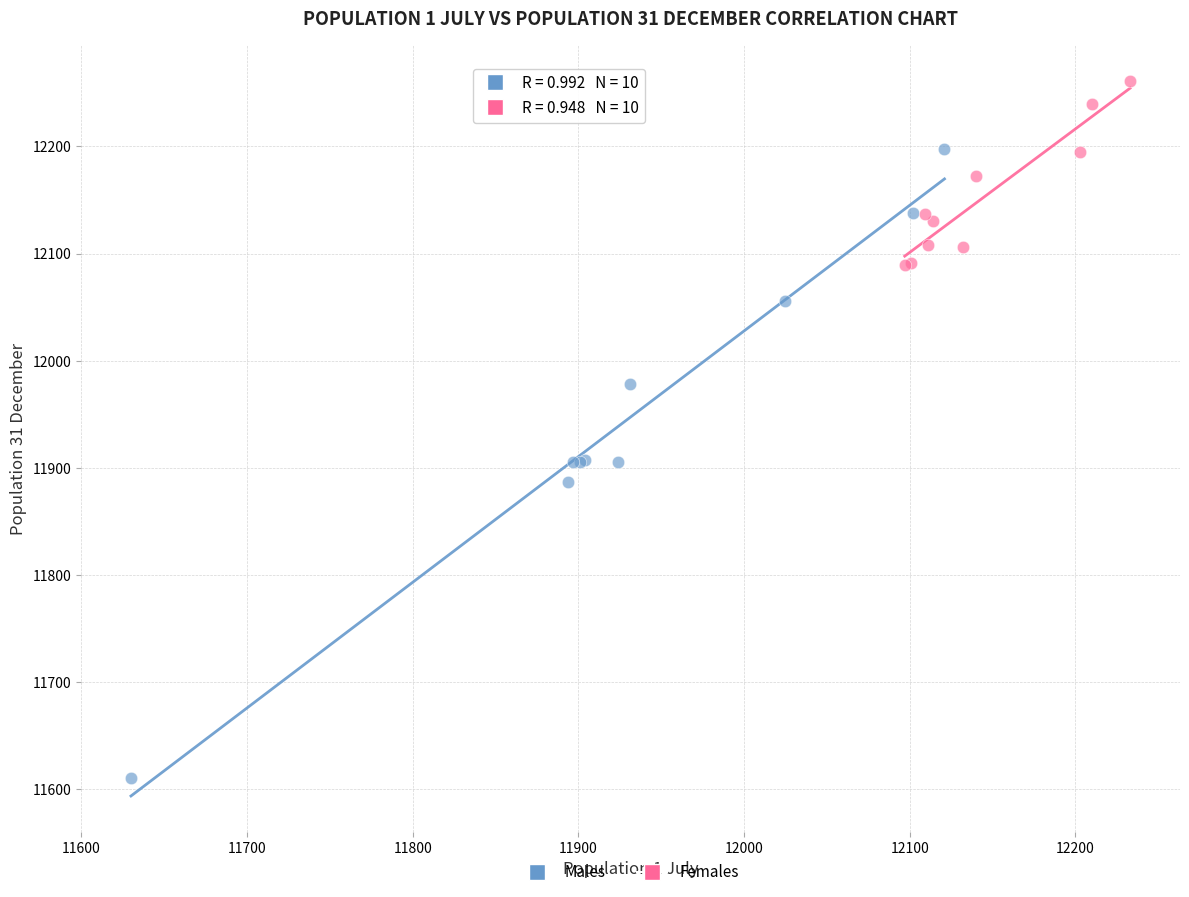

Which series contains the highest Y value?

Females